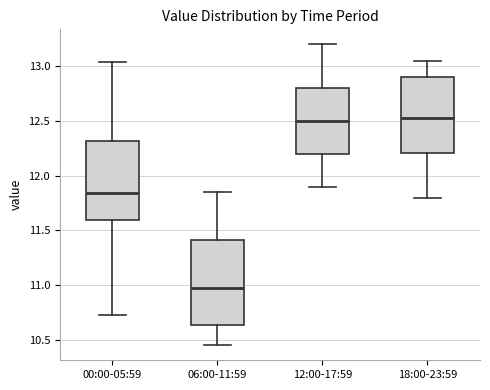

Where does the lower whisker of the box for 00:00-05:59 end on the y-axis? The values are not printed on the chart, so give them approximately, as read against the axis.

10.75